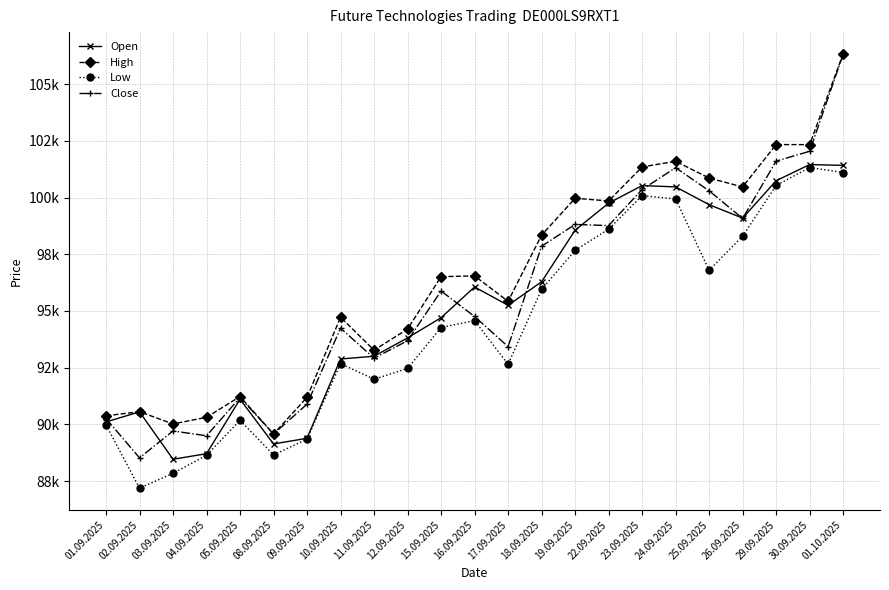

How many distinct data groups are displayed?

4